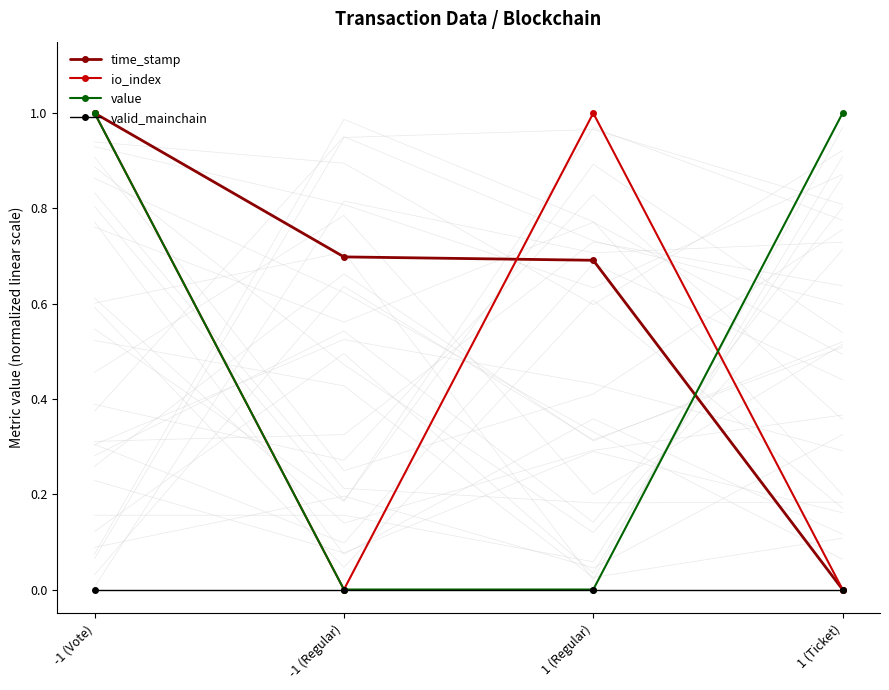

What is the label of the 3rd point from the left?

1 (Regular)